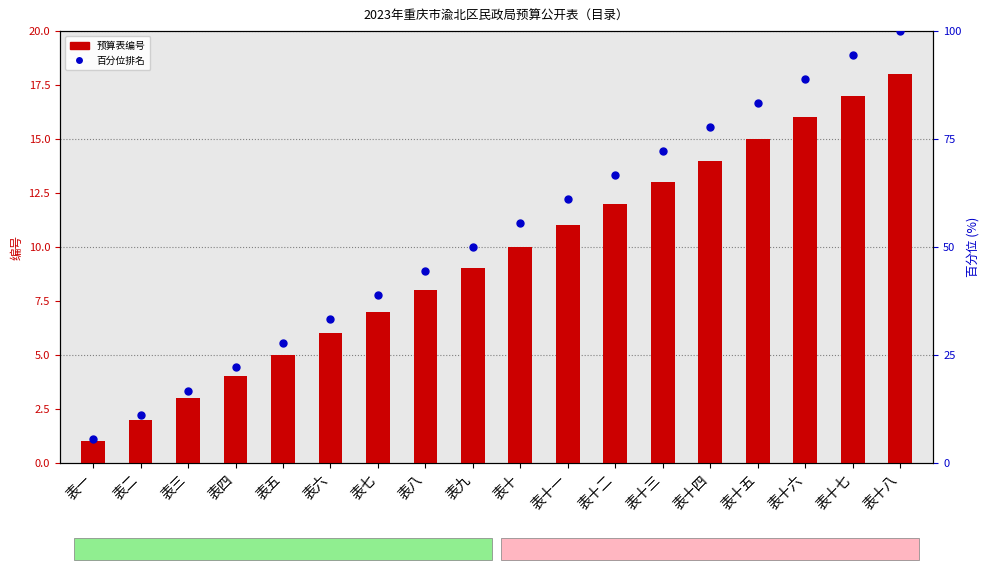

At how many categories does at least one series exceed 94?

2